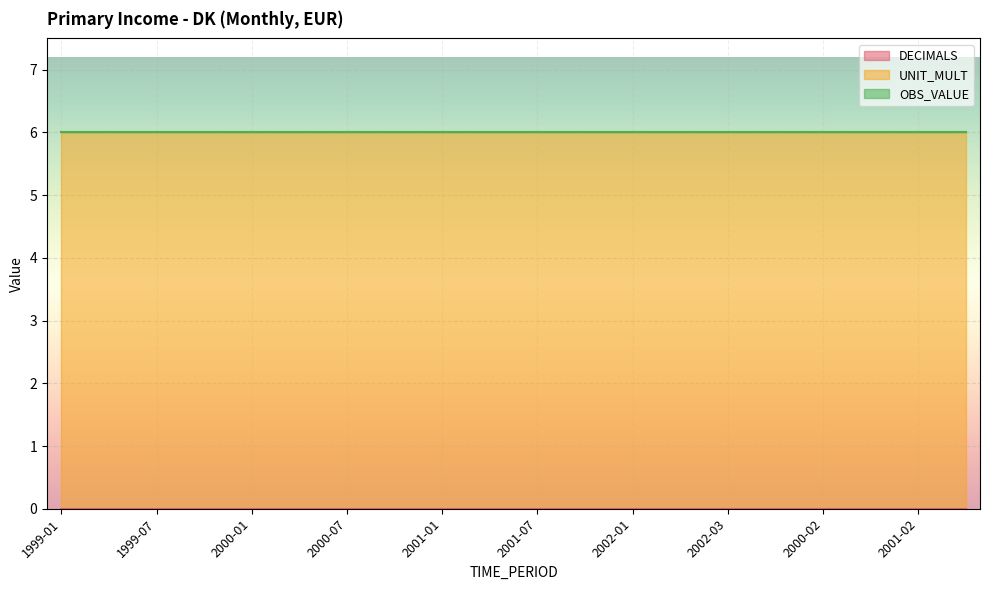

What is the label of the 17th point from the right?

1999-10